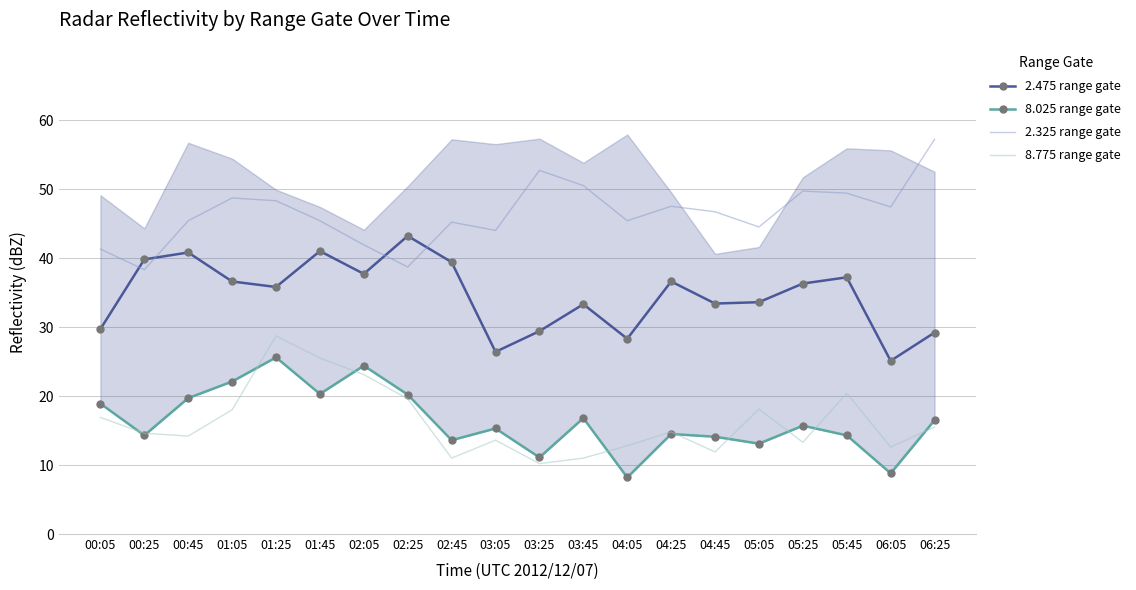

What is the value of the 8.775 range gate point at the 7th from the left?

23.1